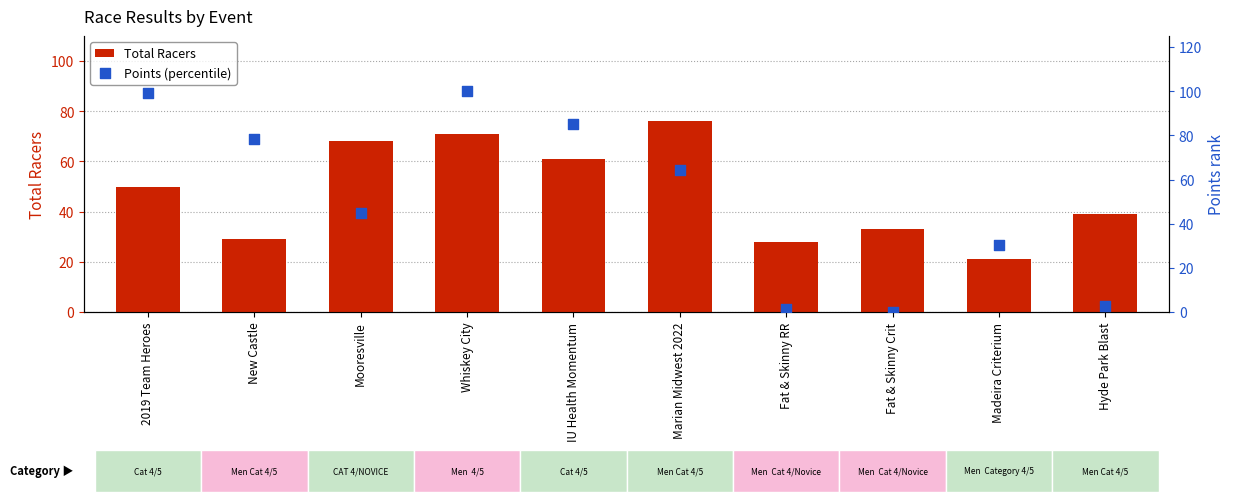

What are all the series names shown in the legend?

Total Racers, Points (percentile)